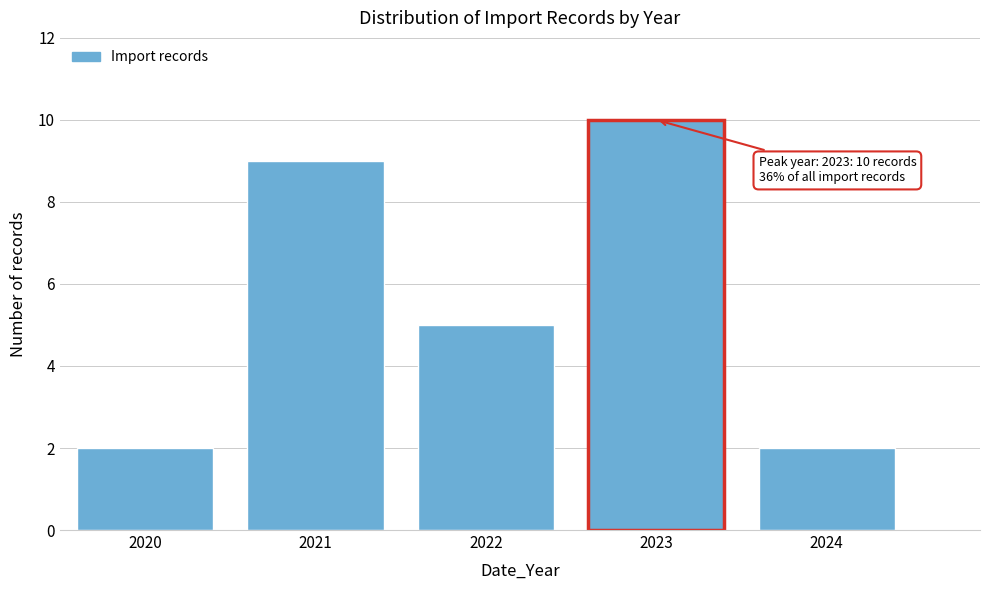

Reading right to left, transcribe all the data shown in this chart.

2024=2	2023=10	2022=5	2021=9	2020=2